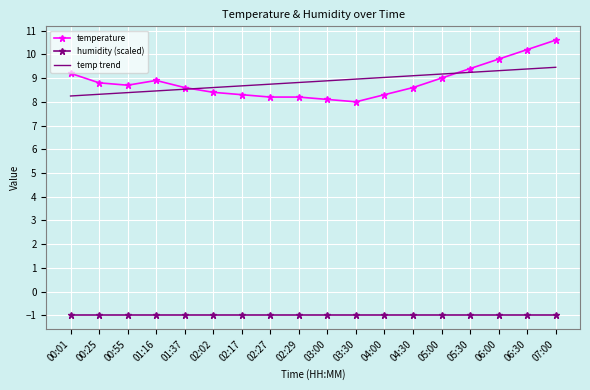

True or false: humidity (scaled) and temp trend cross at least once.

False